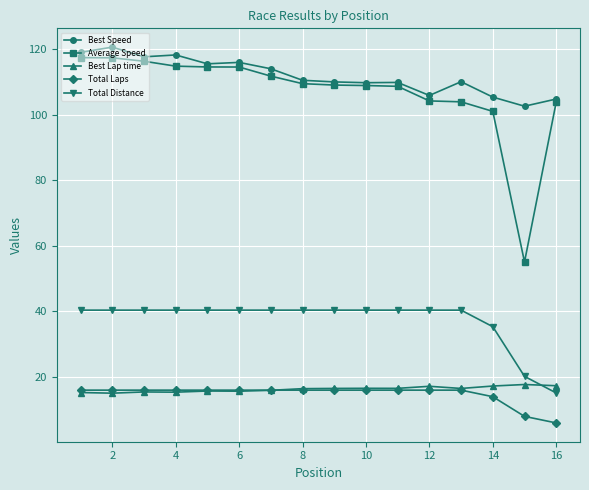

What is the value of the Best Speed point at the 1st from the left?

119.0